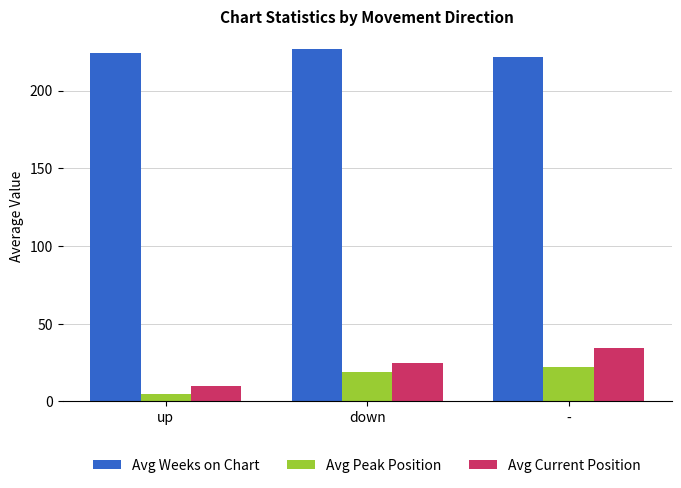

What is the sum of the Avg Peak Position values at up and -?

26.6